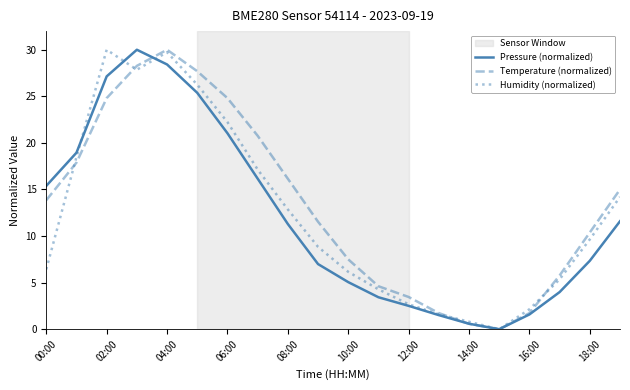

What is the maximum value for Temperature (normalized)?

30.0